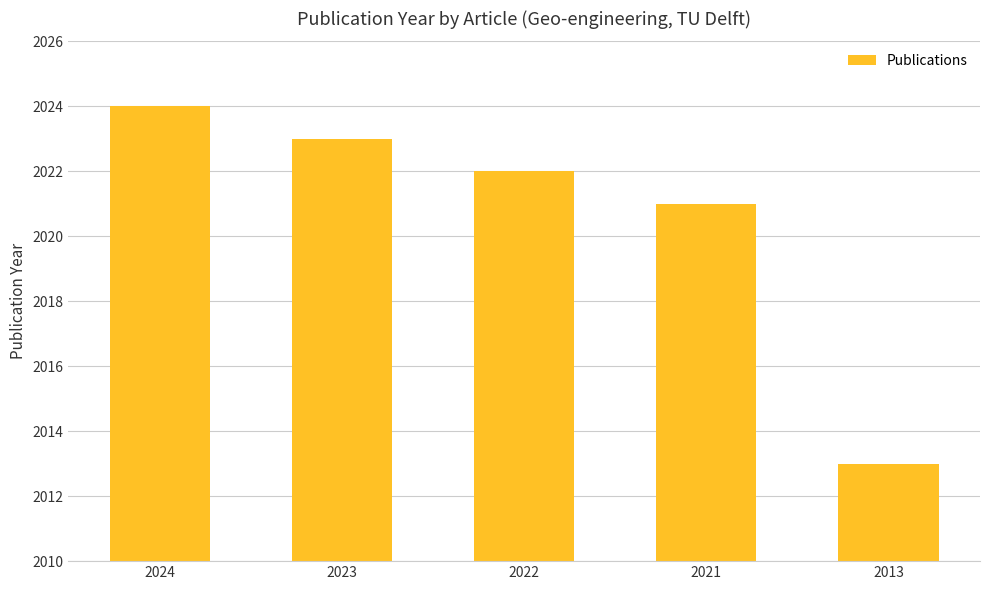

True or false: the data shows 2013 at 2013.

True